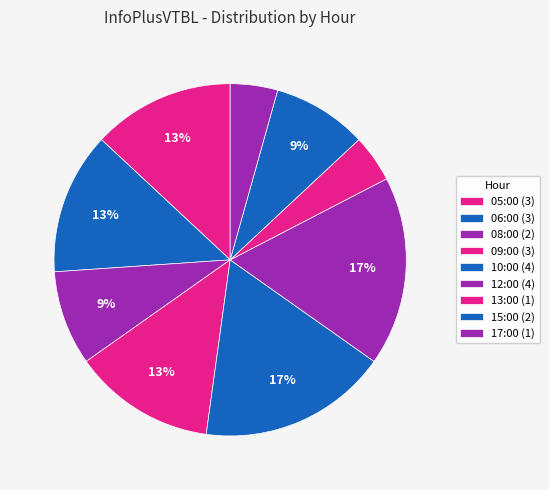

Is 05:00 the majority of the pie?

No